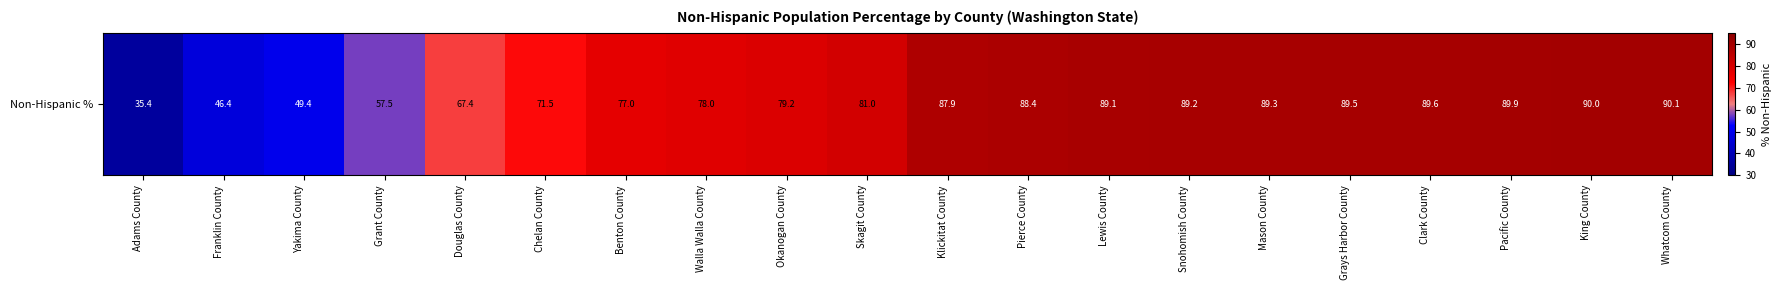

What is the sum of all values?

1535.8